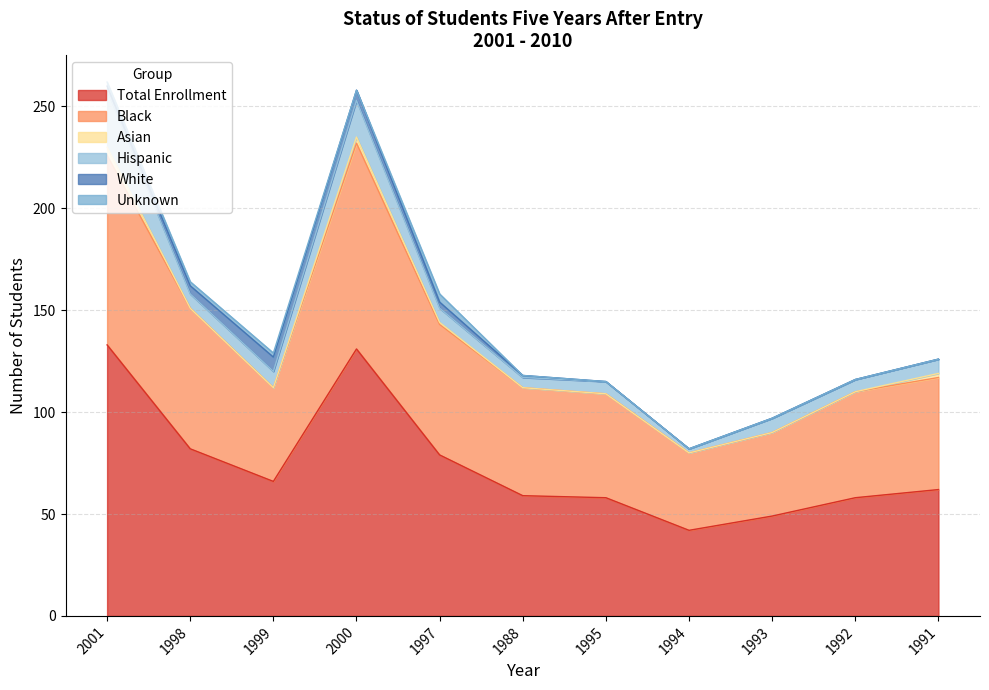

True or false: Black and Hispanic cross at least once.

False